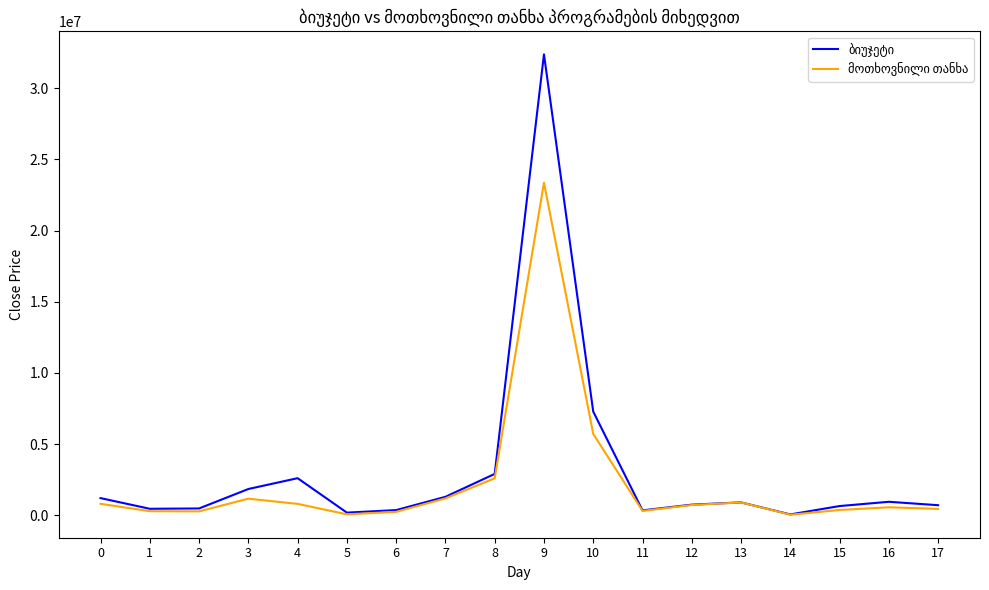

At which category is the sum across all series the highest?

9